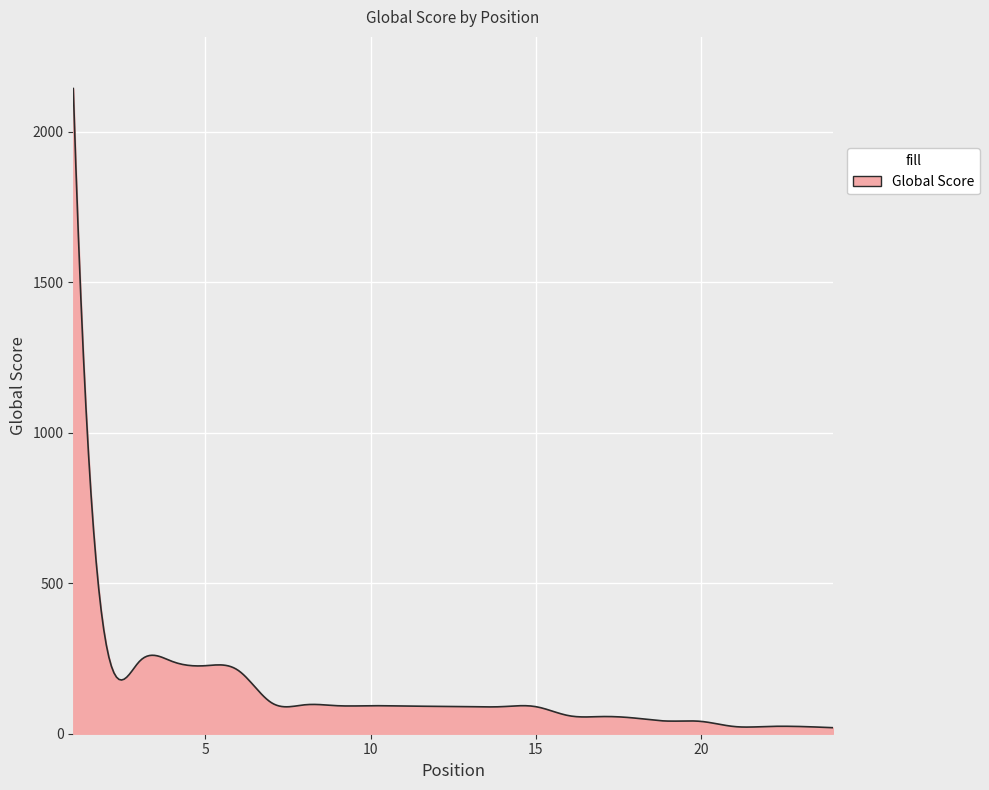

How many series are shown in this chart?

1